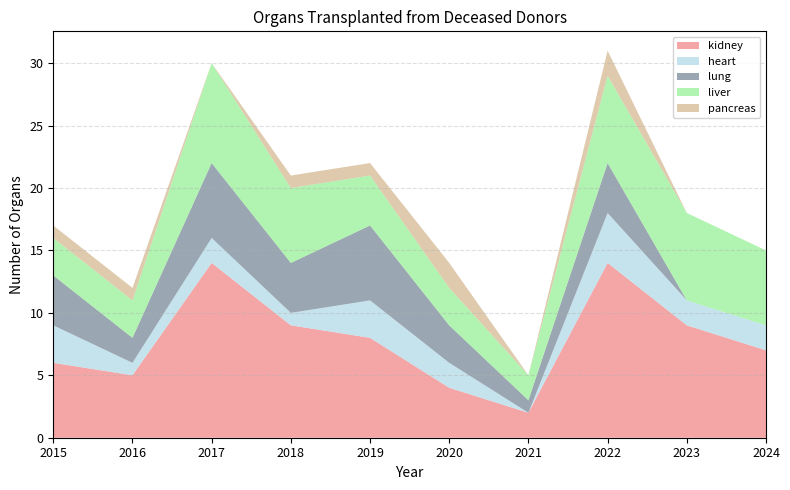

Reading left to right, transcribe all the data shown in this chart.

kidney: 2015=6	2016=5	2017=14	2018=9	2019=8	2020=4	2021=2	2022=14	2023=9	2024=7
heart: 2015=3	2016=1	2017=2	2018=1	2019=3	2020=2	2021=0	2022=4	2023=2	2024=2
lung: 2015=4	2016=2	2017=6	2018=4	2019=6	2020=3	2021=1	2022=4	2023=0	2024=0
liver: 2015=3	2016=3	2017=8	2018=6	2019=4	2020=3	2021=2	2022=7	2023=7	2024=6
pancreas: 2015=1	2016=1	2017=0	2018=1	2019=1	2020=2	2021=0	2022=2	2023=0	2024=0